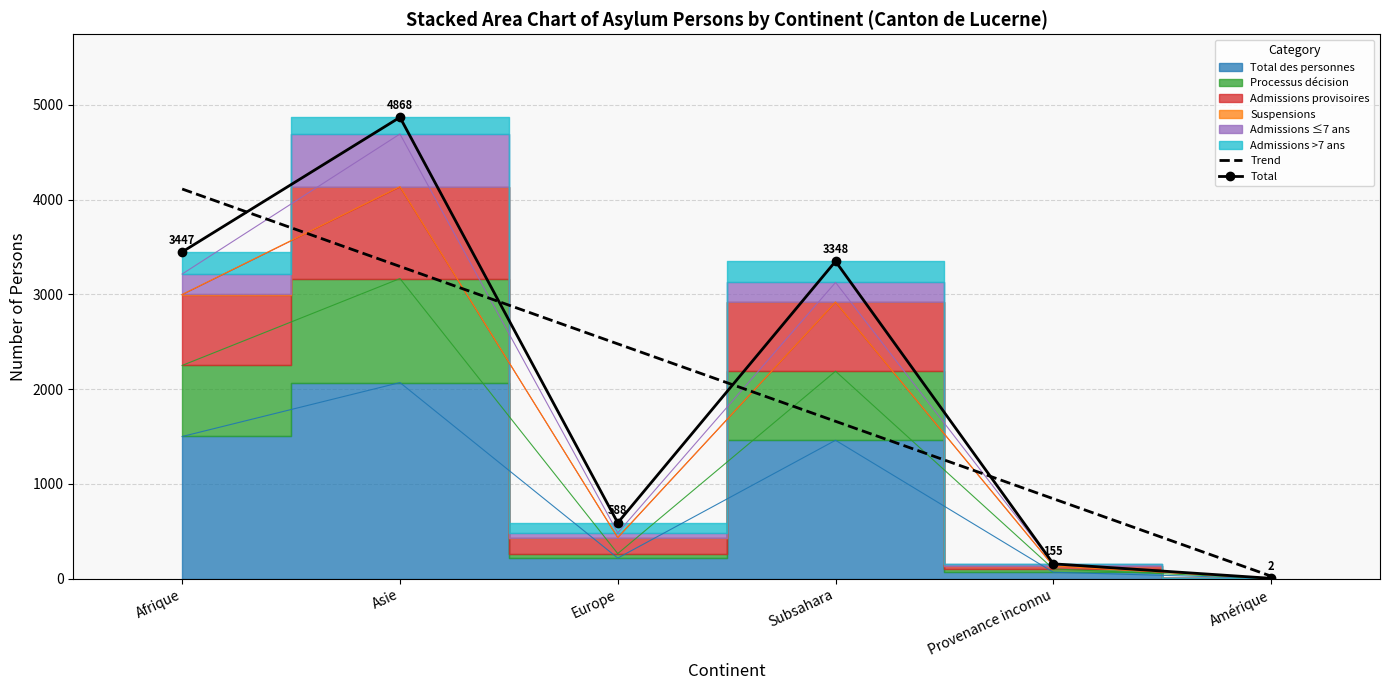

How many times do Trend and Total cross each other?

4